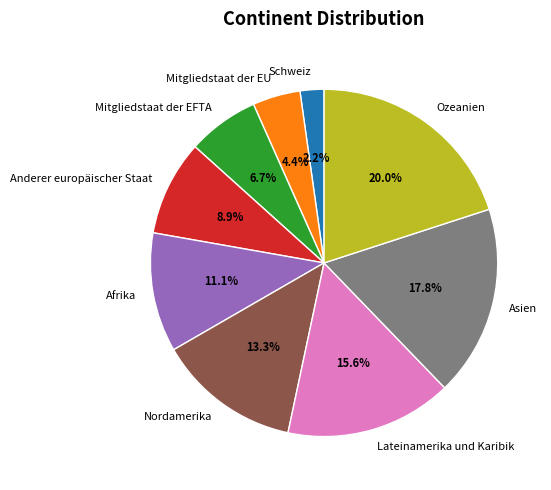

Between Mitgliedstaat der EFTA and Anderer europäischer Staat, which is larger?

Anderer europäischer Staat